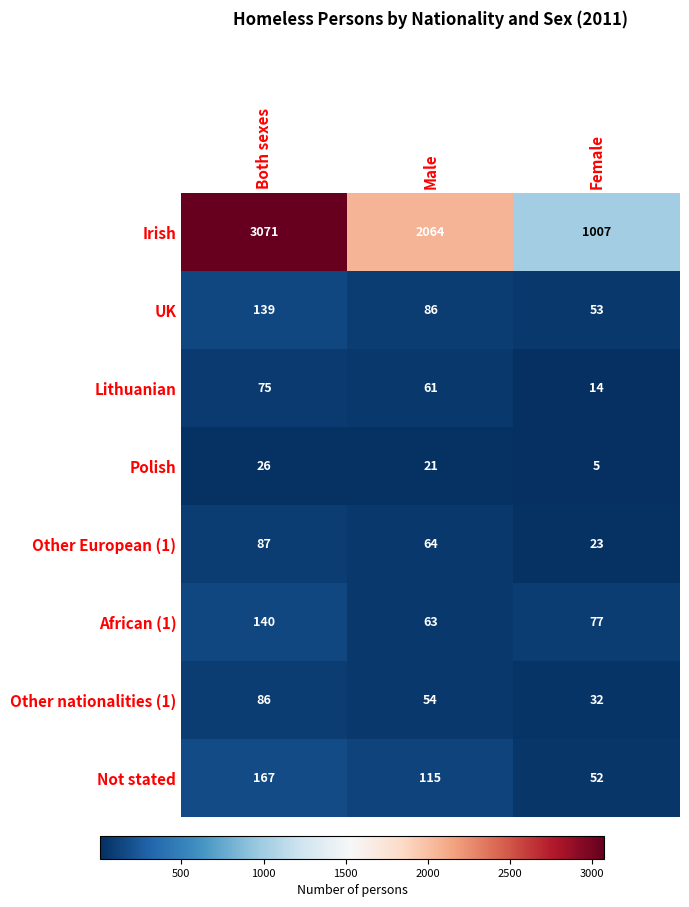

What is the average value of the Irish series?

2047